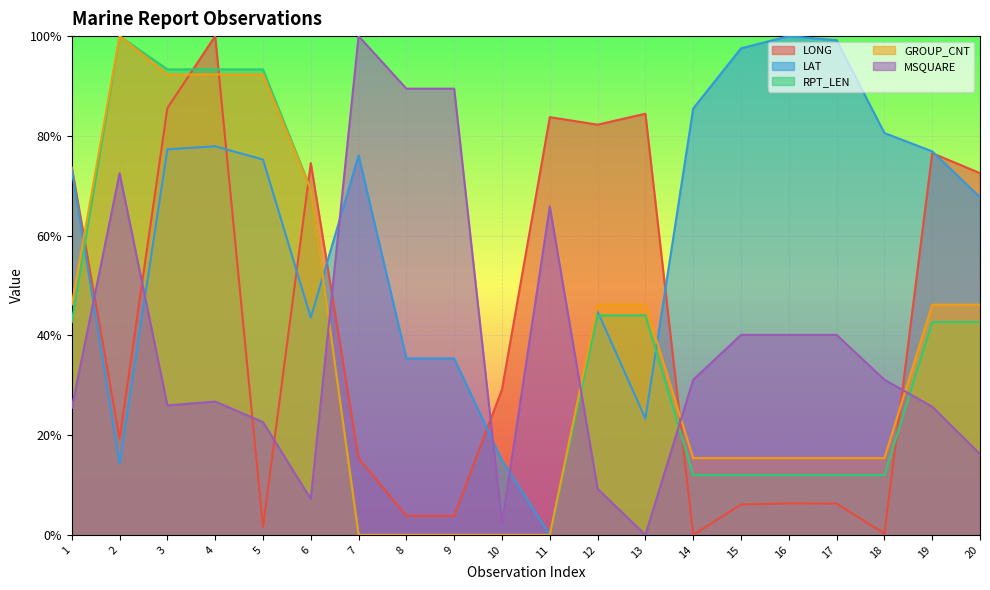

Reading right to left, list all the values displayed in this chart.

LONG: 72.5	76.5	0.3	6.3	6.3	6.1	0.0	84.4	82.2	83.8	29.2	3.8	3.8	15.3	74.5	1.6	100.0	85.6	19.3	73.7
LAT: 67.7	76.9	80.6	99.2	100.0	97.5	85.5	23.3	44.8	0.0	14.9	35.4	35.4	76.1	43.6	75.3	77.9	77.3	14.3	73.2
RPT_LEN: 42.7	42.7	12.0	12.0	12.0	12.0	12.0	44.0	44.0	0.0	0.0	0.0	0.0	0.0	69.3	93.3	93.3	93.3	100.0	42.7
GROUP_CNT: 46.2	46.2	15.4	15.4	15.4	15.4	15.4	46.2	46.2	0.0	0.0	0.0	0.0	0.0	69.2	92.3	92.3	92.3	100.0	46.2
MSQUARE: 16.2	25.7	31.1	40.1	40.1	40.1	31.1	0.0	9.3	65.8	2.3	89.5	89.5	100.0	7.2	22.6	26.7	26.0	72.5	25.4